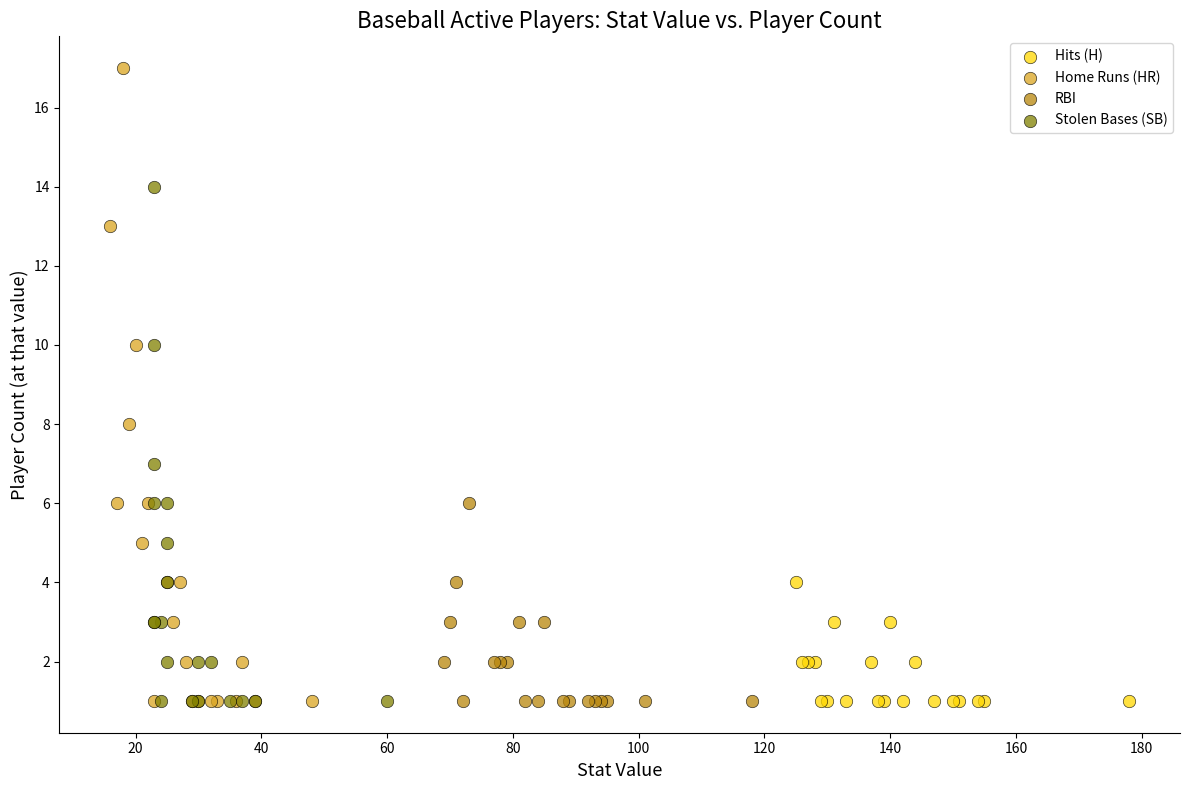

Which series contains the highest Y value?

Home Runs (HR)